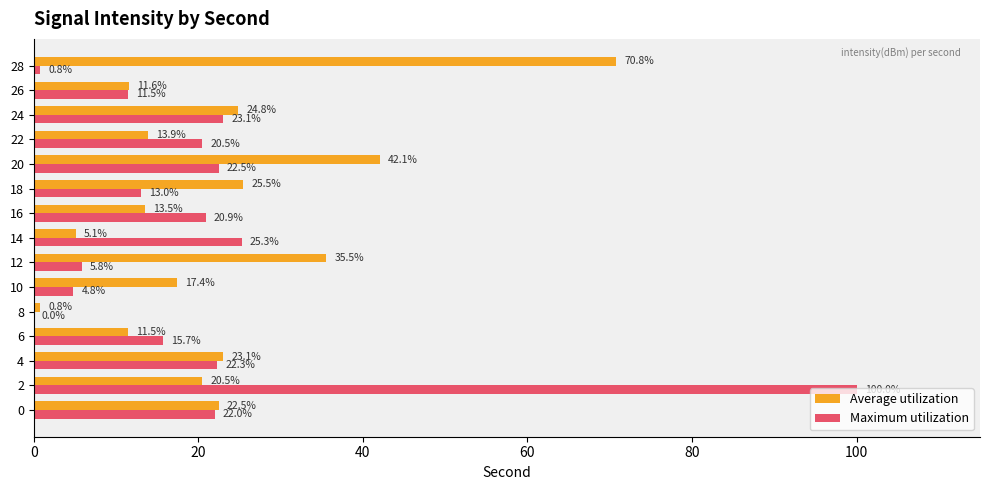

Which category has the highest value in the Maximum utilization series?

2